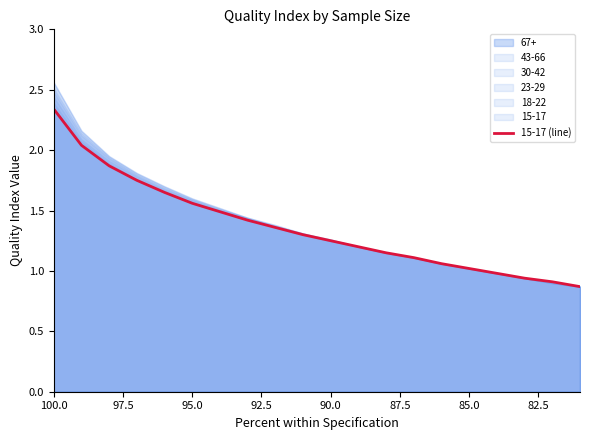

The value at 85.0 is 1.0. True or false?

True